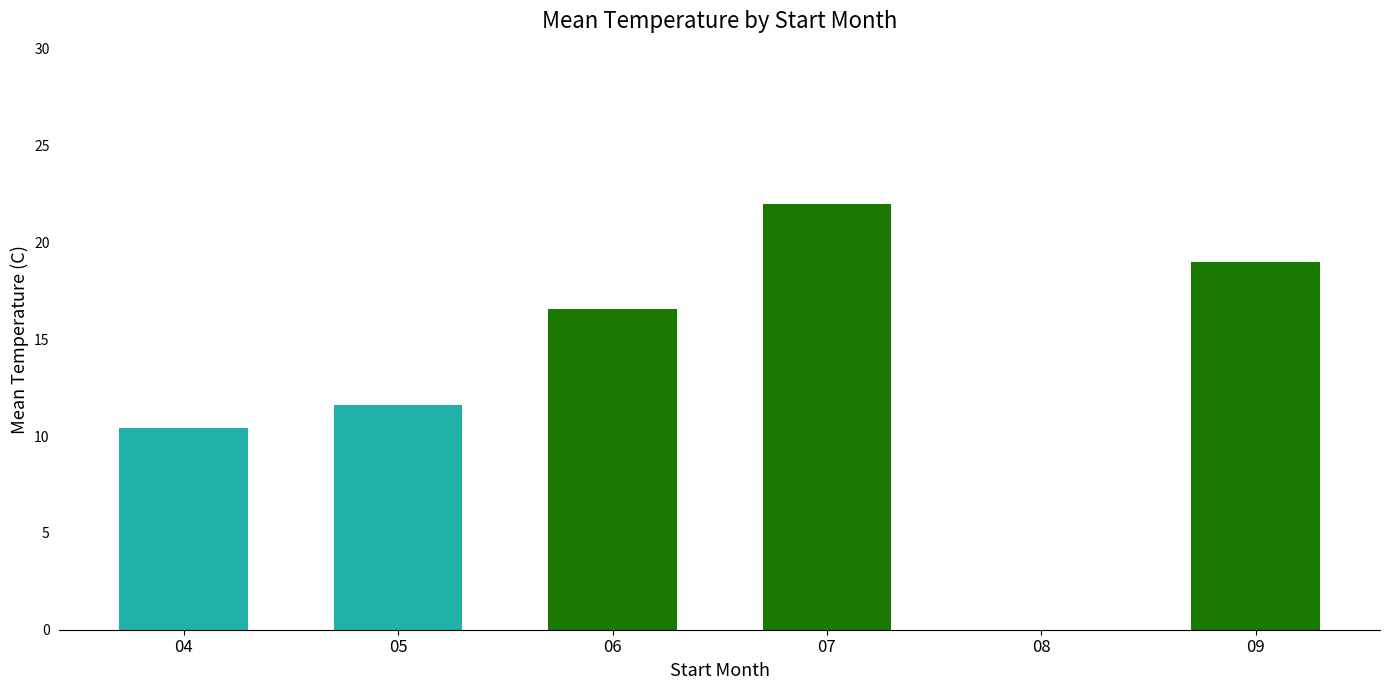

What is the sum of the values at 08 and 04?

10.4